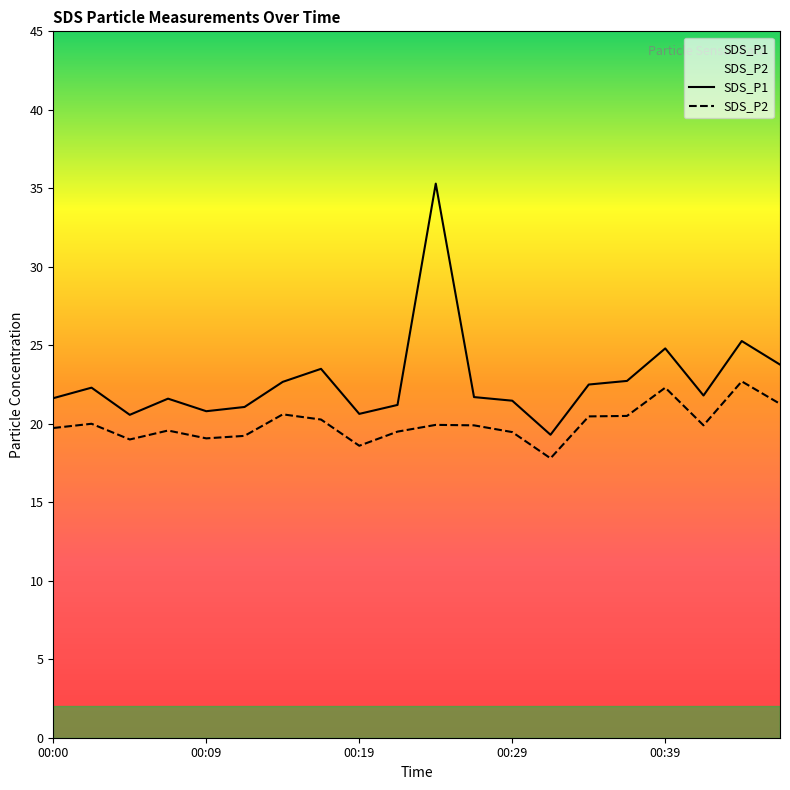

What is the difference between the maximum and minimum values in the SDS_P1 series?

16.0